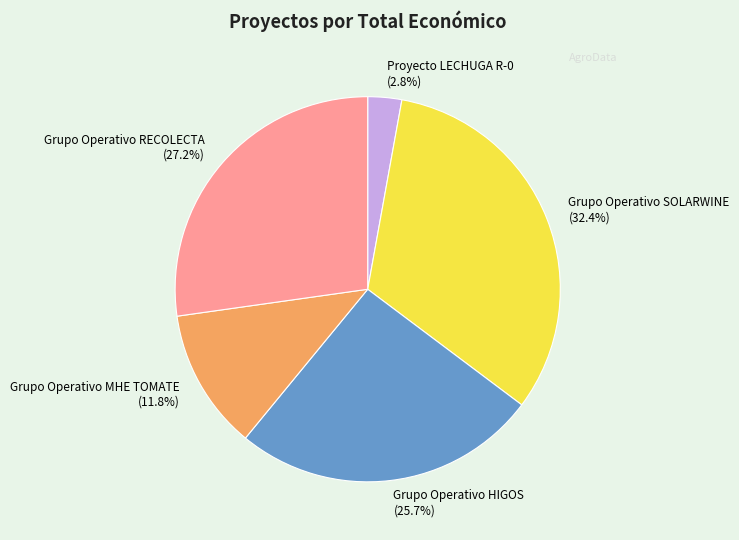

Does Grupo Operativo SOLARWINE represent more than half of the total?

No